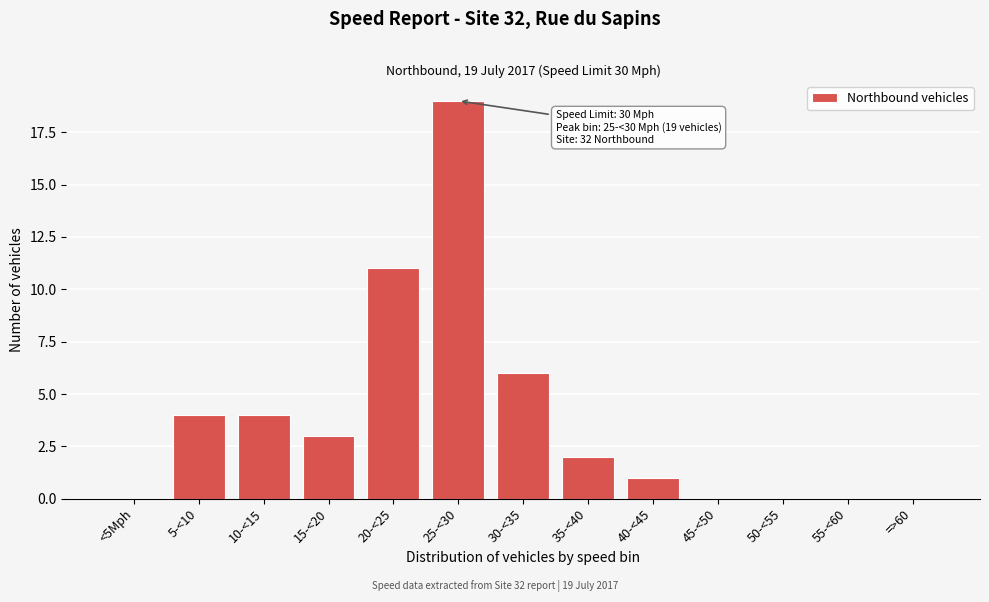

Reading right to left, list all the values displayed in this chart.

=>60=0	55-<60=0	50-<55=0	45-<50=0	40-<45=1	35-<40=2	30-<35=6	25-<30=19	20-<25=11	15-<20=3	10-<15=4	5-<10=4	<5Mph=0